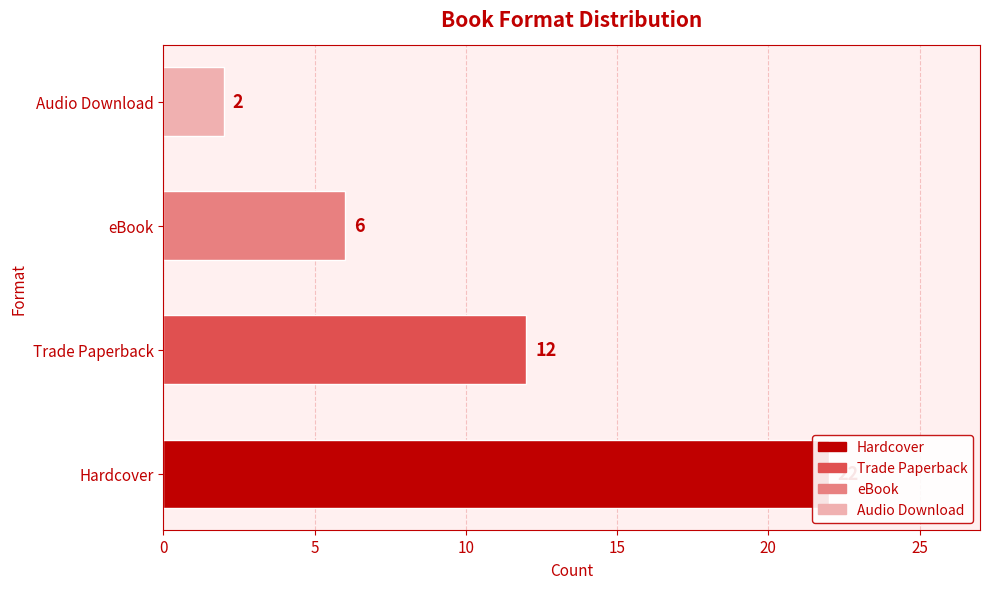

What is the value of the 3rd bar from the left?

6